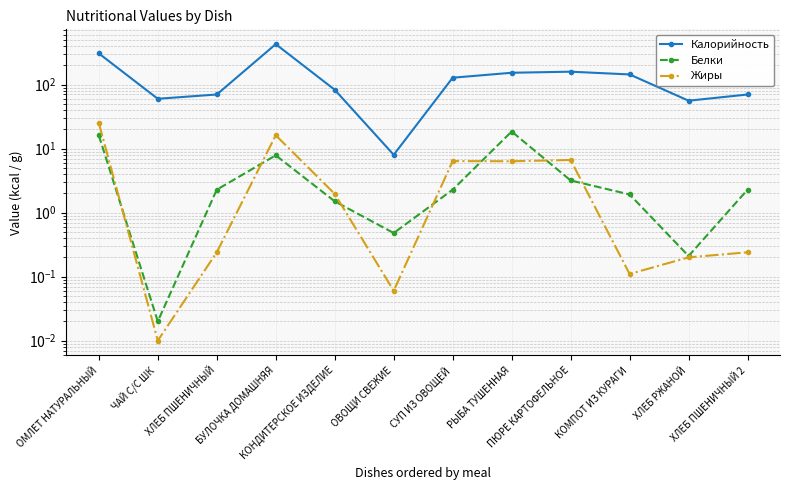

Is it true that Калорийность equals 70.0 at ХЛЕБ ПШЕНИЧНЫЙ?

True